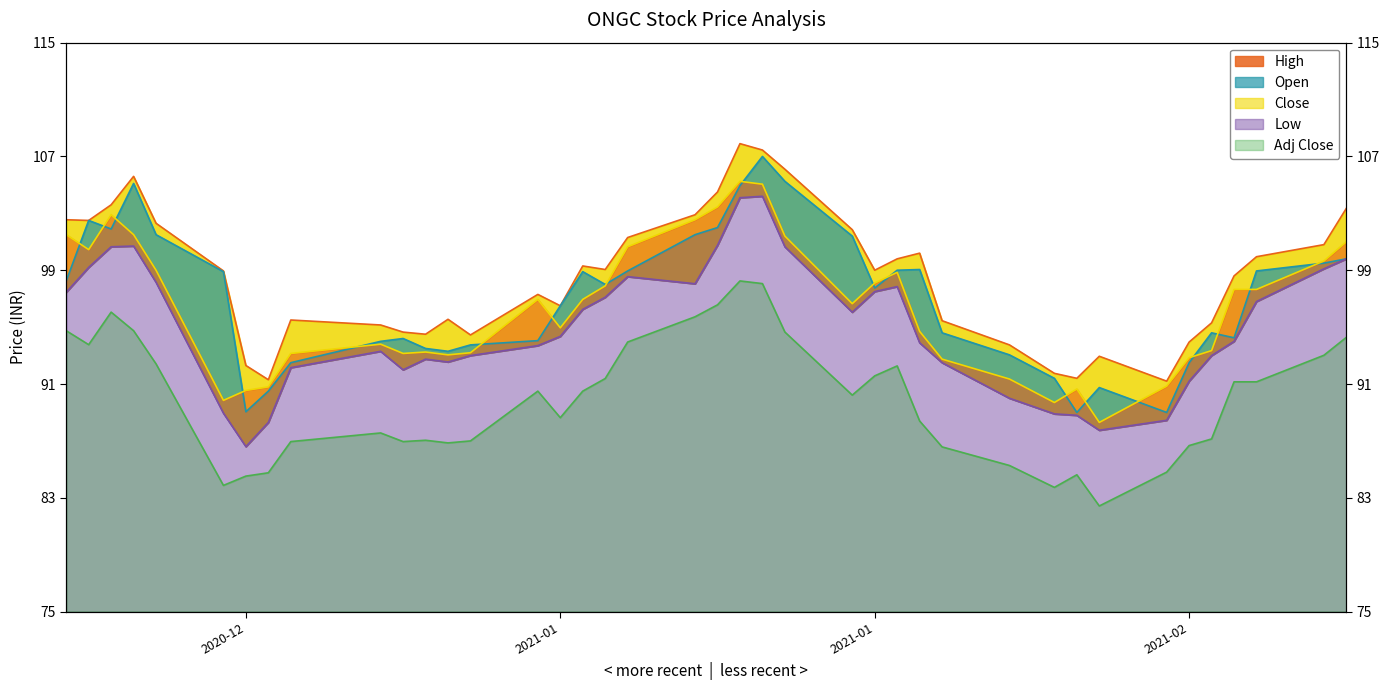

What is the label of the 22nd point from the left?

2021-01-13